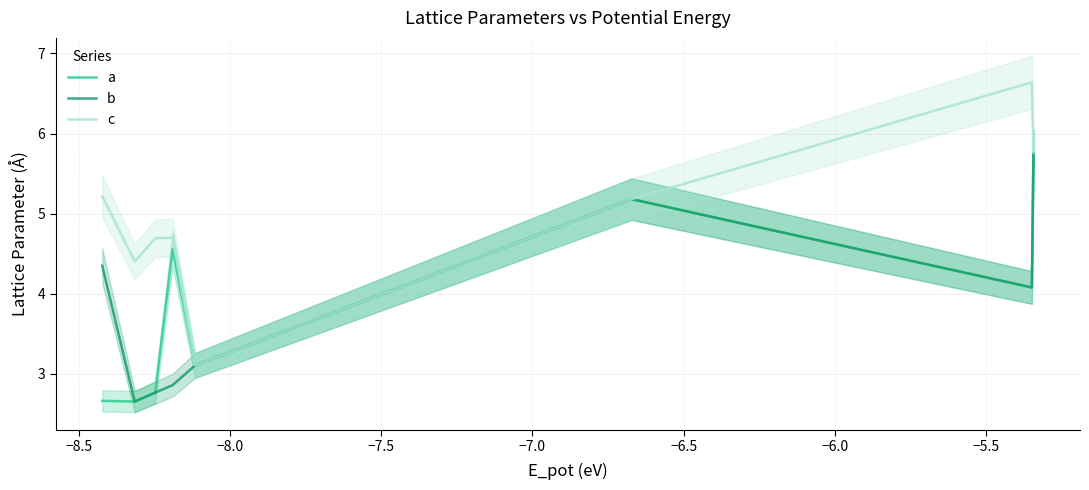

What is the difference between the second highest and minimum values in the c series?

2.7